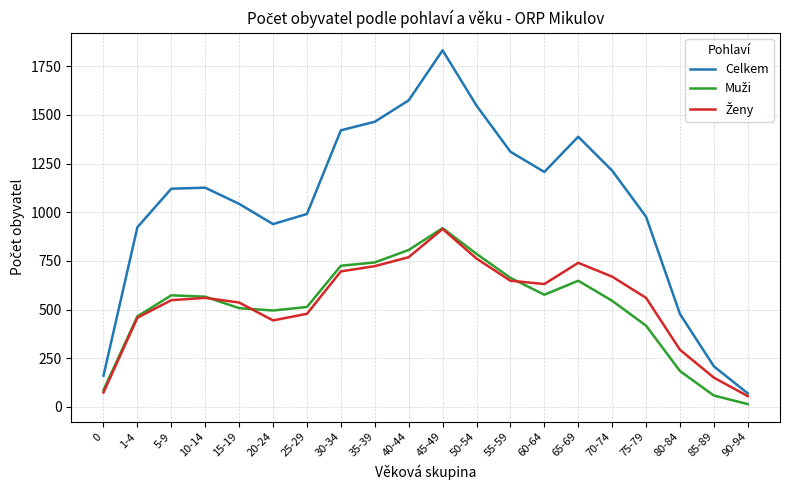

Which category has the highest value across all series?

45-49